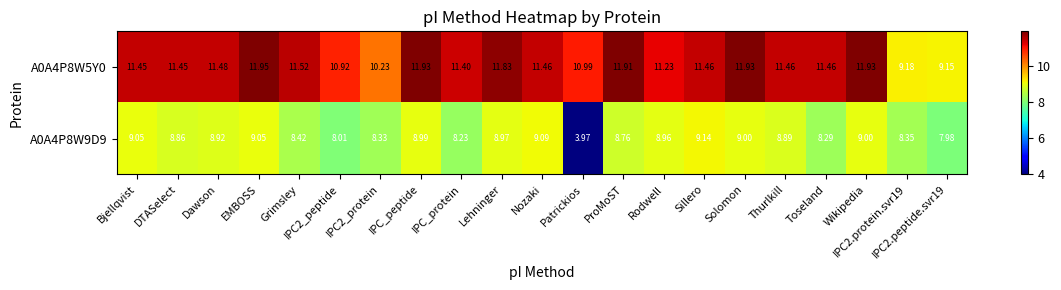

Which series has the largest total across all categories?

A0A4P8W5Y0